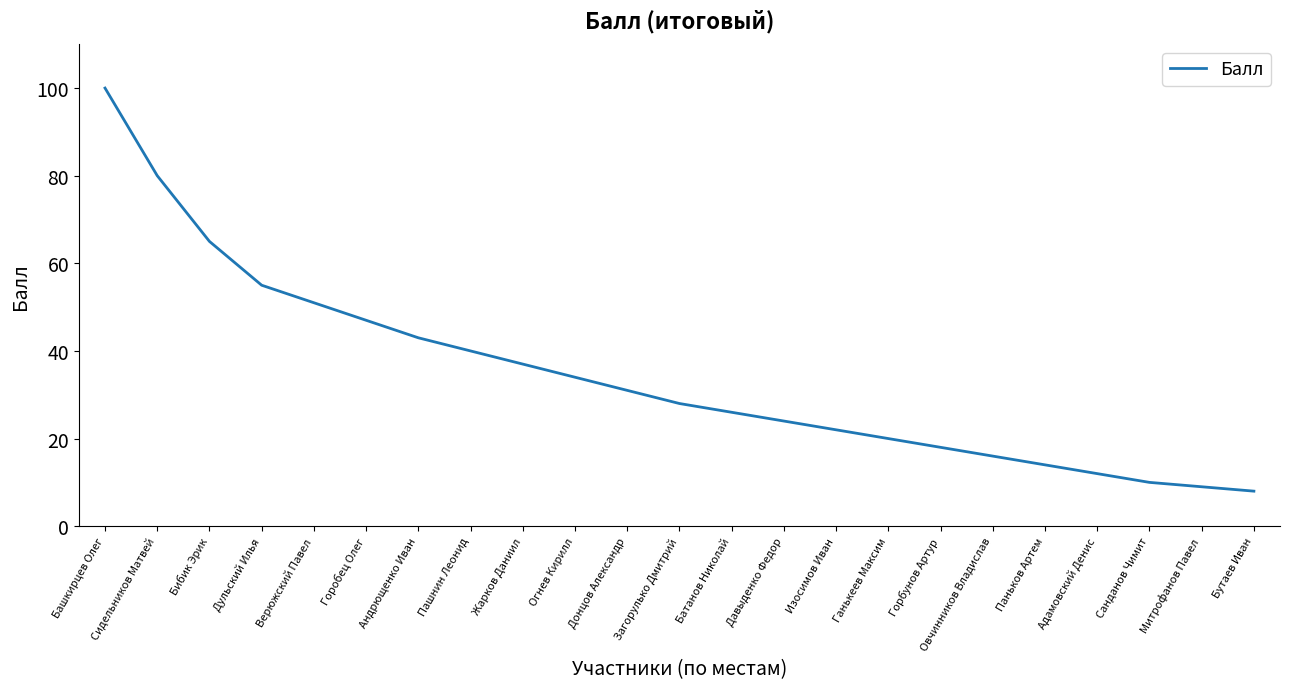

Reading left to right, transcribe all the data shown in this chart.

100	80	65	55	51	47	43	40	37	34	31	28	26	24	22	20	18	16	14	12	10	9	8